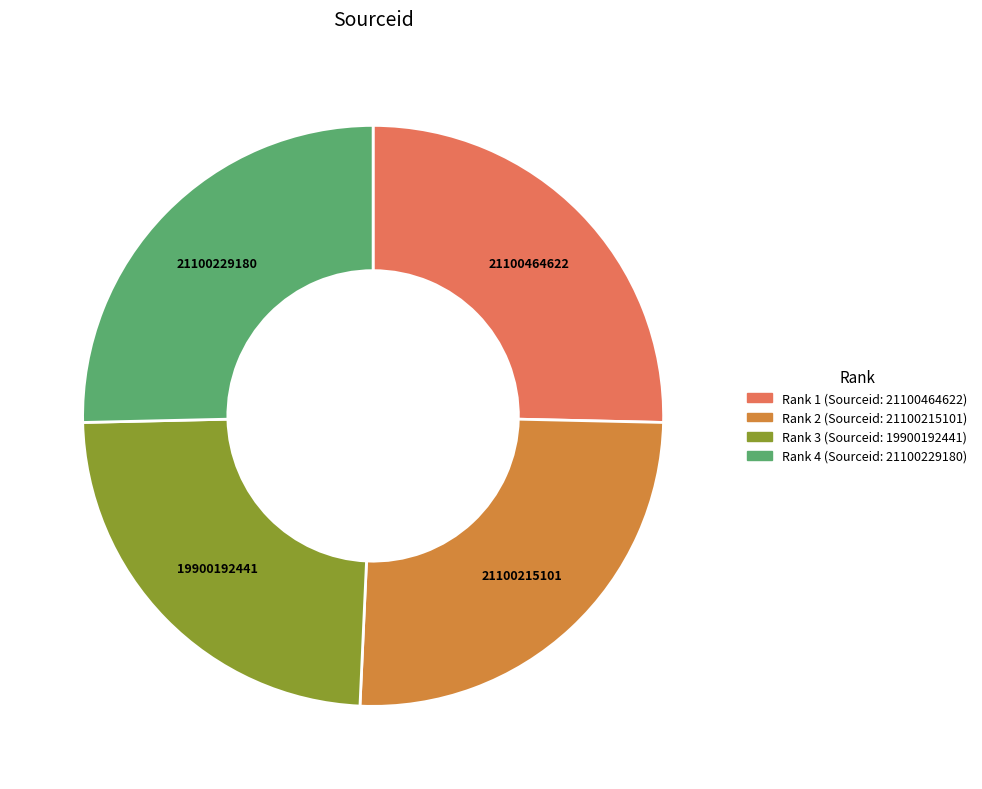

Is there a majority slice in this chart?

No